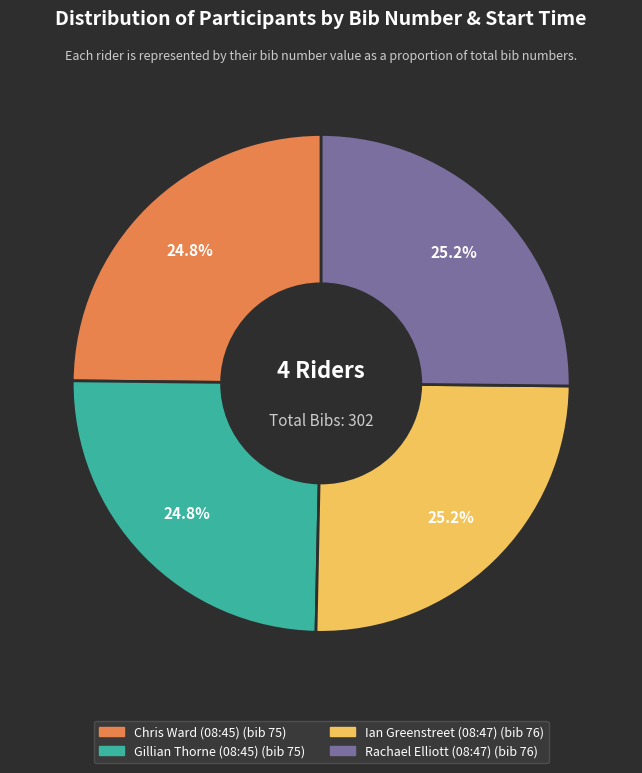

Is Chris Ward (08:45) the majority of the pie?

No